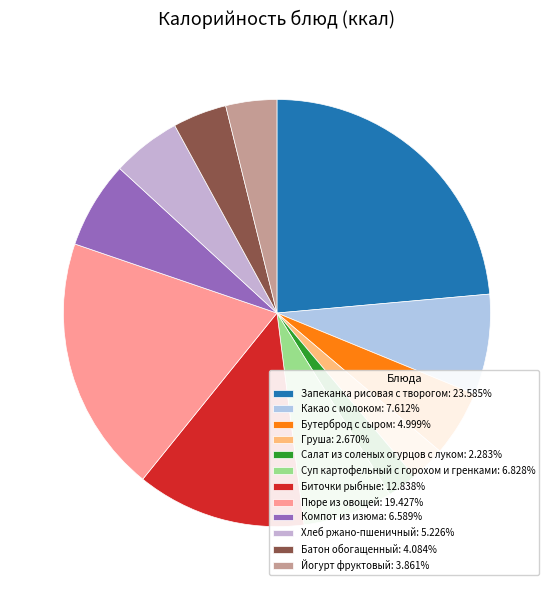

Count the number of slices in the pie.

12